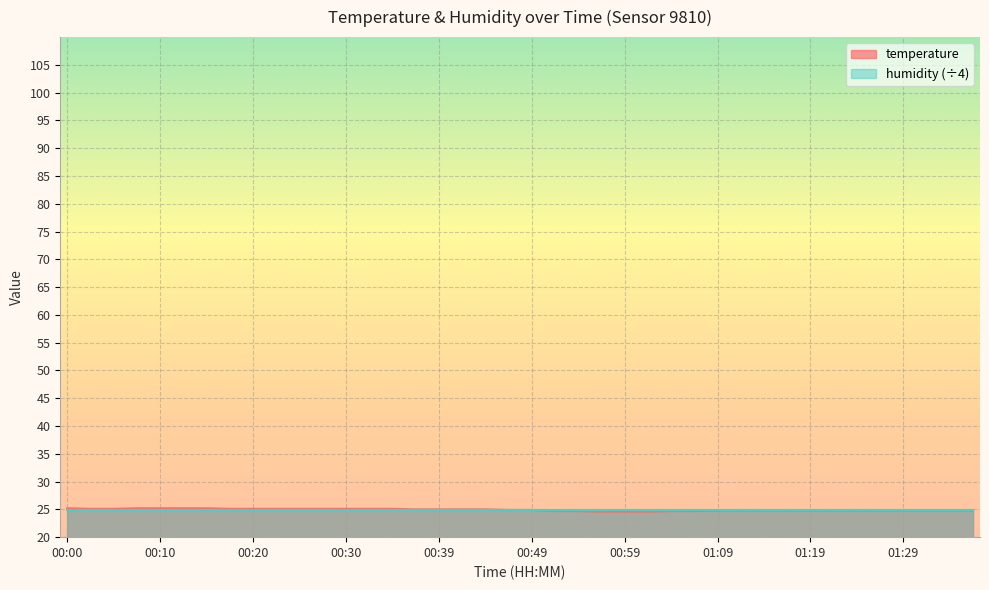

Reading left to right, list all the values displayed in this chart.

00:00=25.2	00:02=25.1	00:05=25.1	00:07=25.2	00:10=25.2	00:12=25.2	00:15=25.2	00:17=25.1	00:20=25.1	00:22=25.1	00:25=25.1	00:27=25.1	00:30=25.1	00:32=25.1	00:35=25.1	00:37=25.0	00:39=25.0	00:42=25.0	00:44=25.0	00:47=24.9	00:49=24.9	00:52=24.7	00:54=24.7	00:57=24.6	00:59=24.6	01:02=24.6	01:04=24.7	01:07=24.7	01:09=24.8	01:12=24.8	01:14=24.8	01:17=24.8	01:19=24.8	01:22=24.8	01:24=24.8	01:27=24.8	01:29=24.8	01:31=24.8	01:34=24.8	01:36=24.8